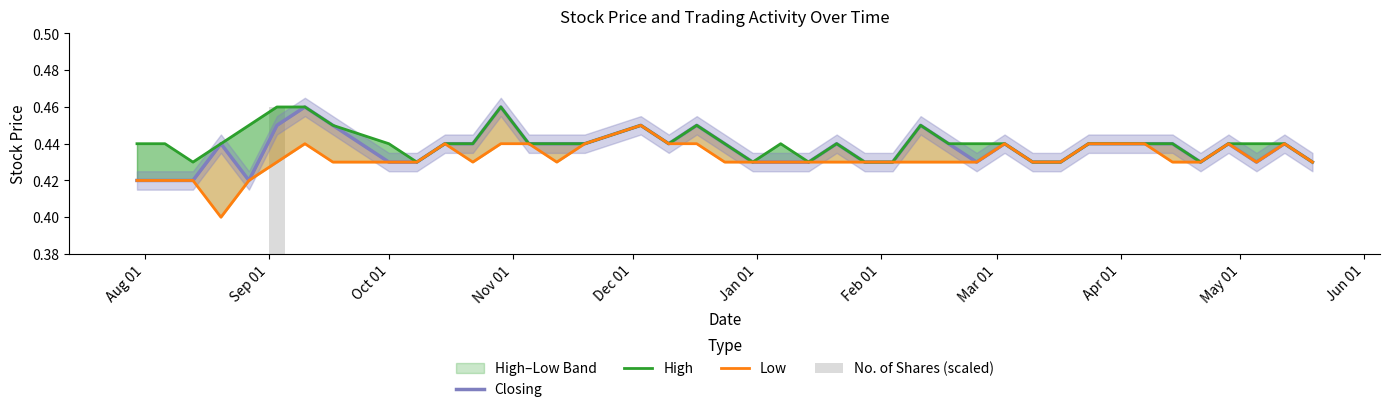

Count the High values in the range 0 to 1.

40